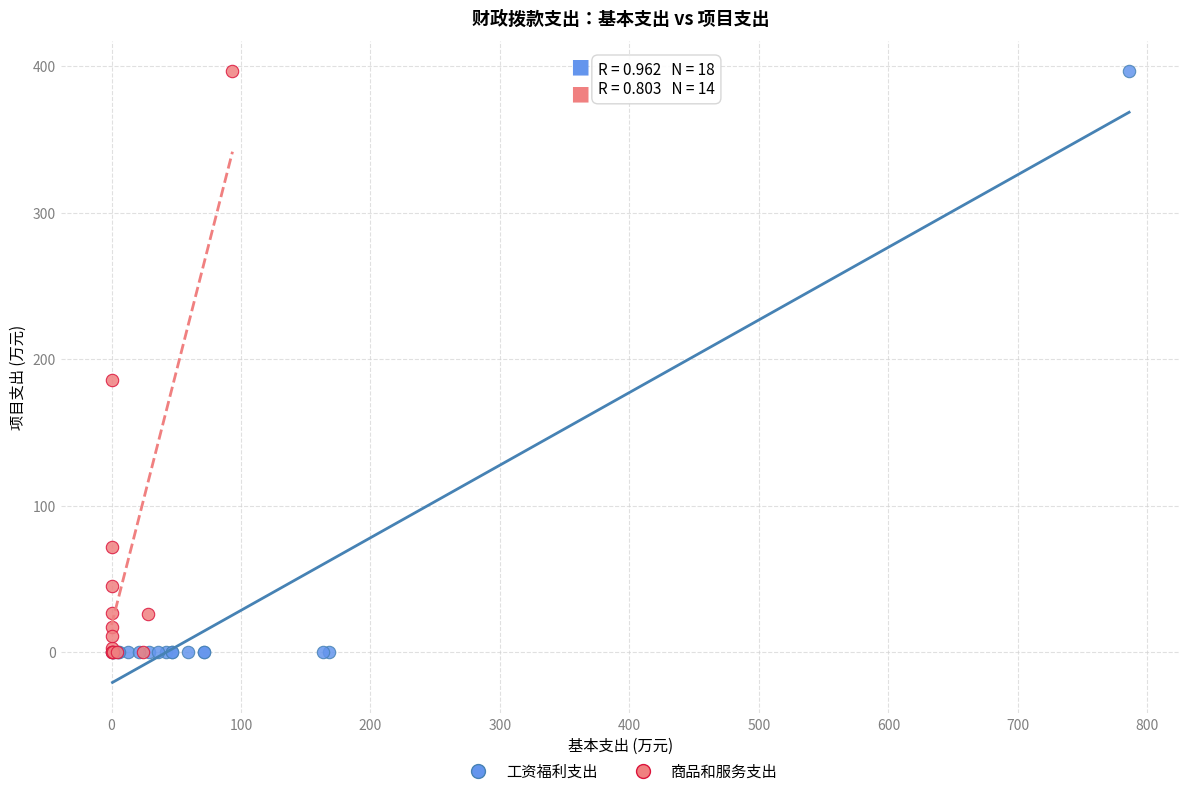

What are all the series names shown in the legend?

工资福利支出, 商品和服务支出